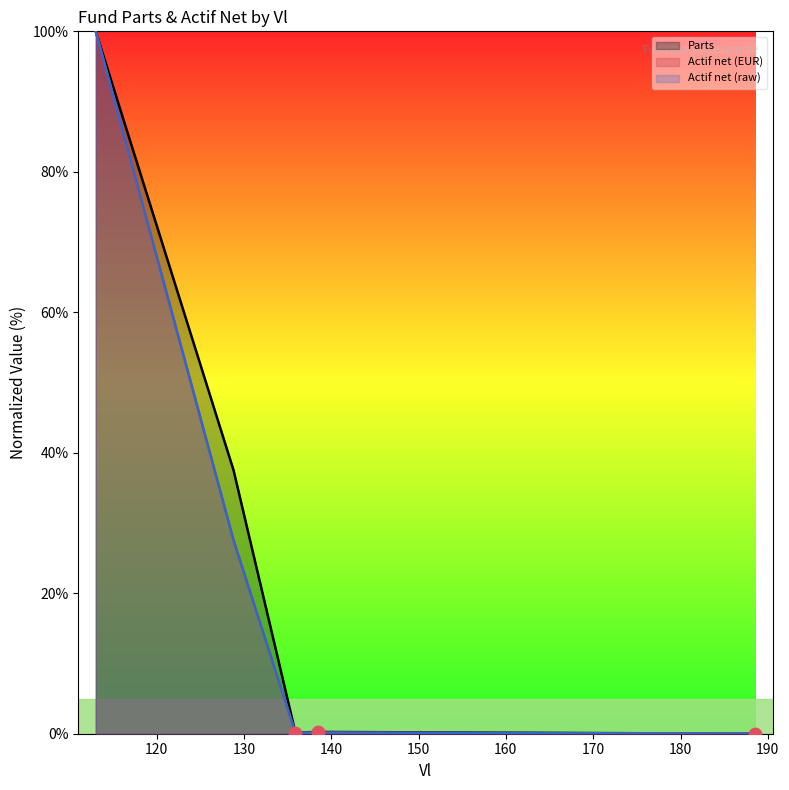

Which series reaches the minimum Y coordinate?

Actif net (EUR)